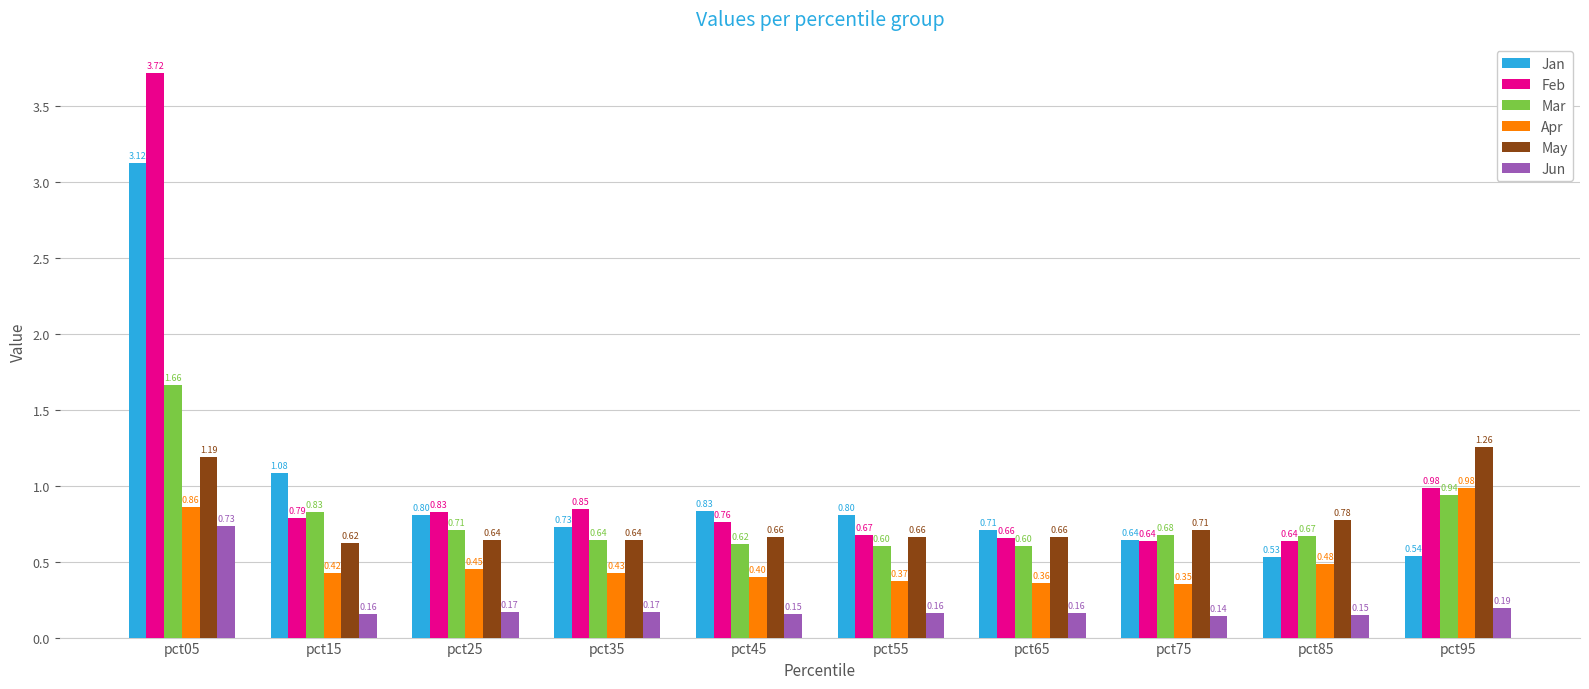

At pct15, list the series in order from largest to smallest.

Jan, Mar, Feb, May, Apr, Jun